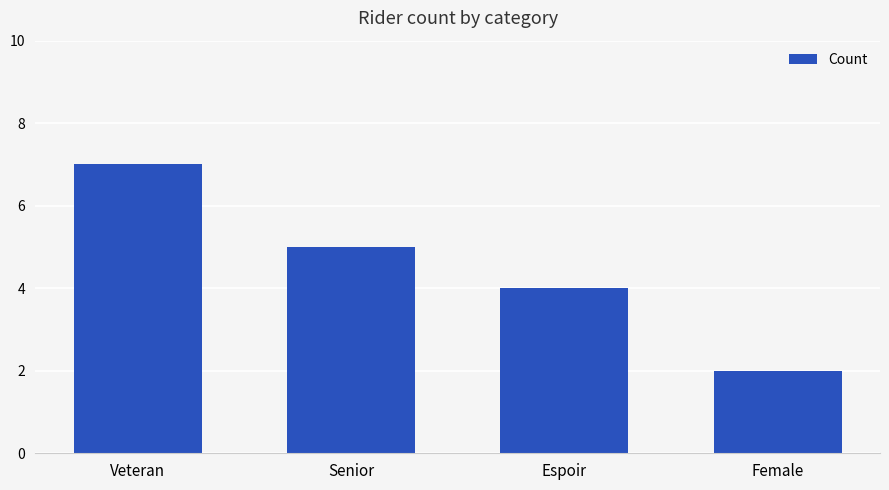

The chart shows a value of 2 at Espoir. True or false?

False